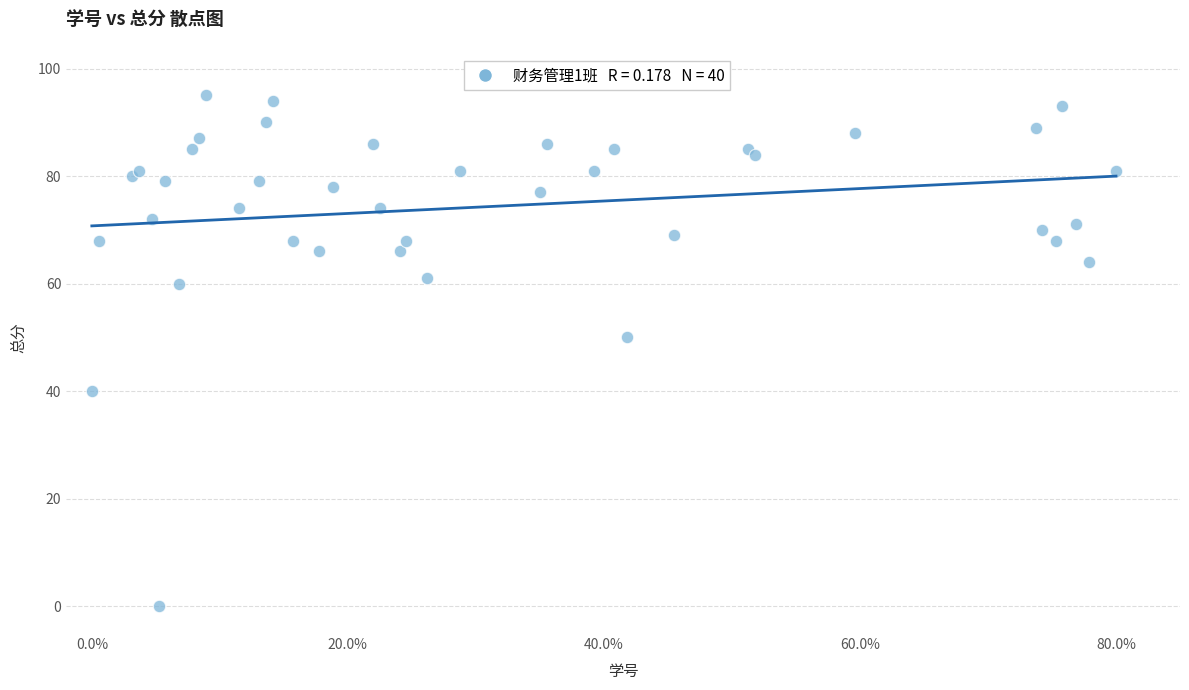

What Y value in the scatter plot is closest to 47?

50